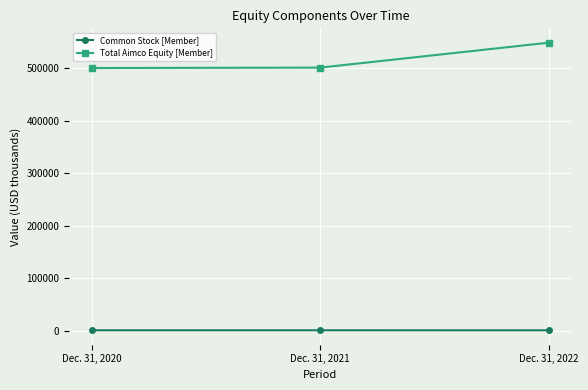

Rank the series at Dec. 31, 2021 from highest to lowest value.

Total Aimco Equity [Member], Common Stock [Member]